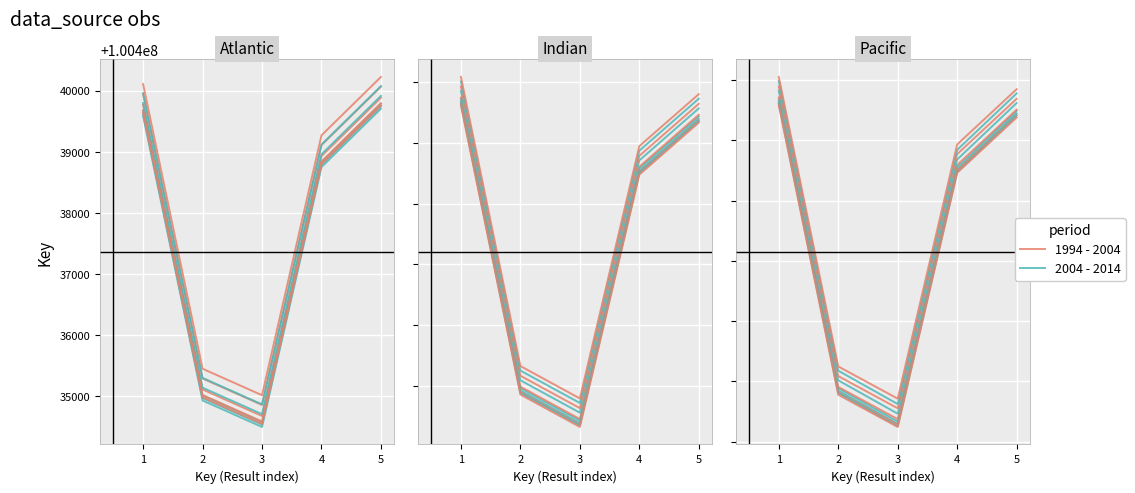

What are all the series names shown in the legend?

2004 - 2014, 1994 - 2004